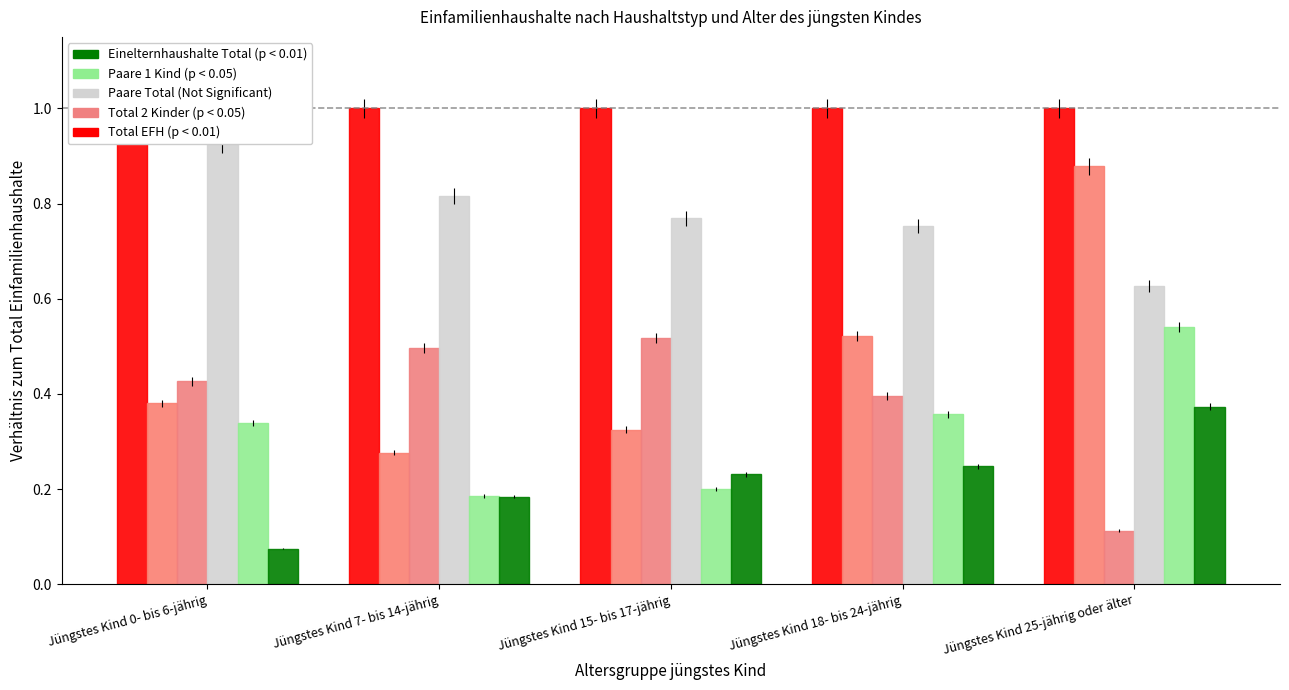

Is the value of Einelternhaushalte Total at Jüngstes Kind 0- bis 6-jährig greater than the value of Paare mit Kind(ern) Total at Jüngstes Kind 7- bis 14-jährig?

No